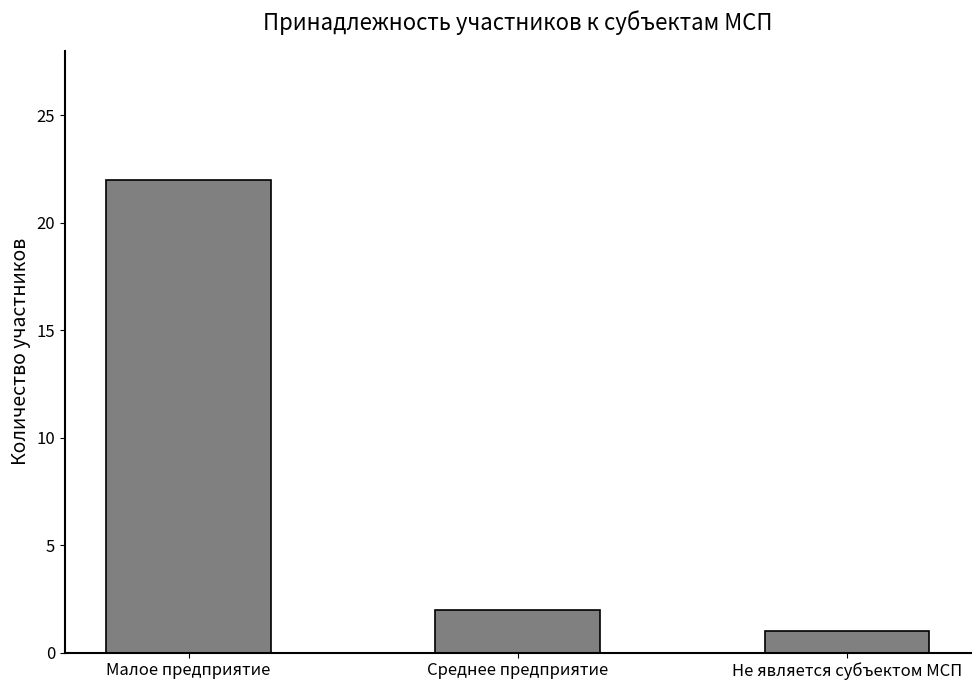

What is the difference between the maximum and second lowest values?

20